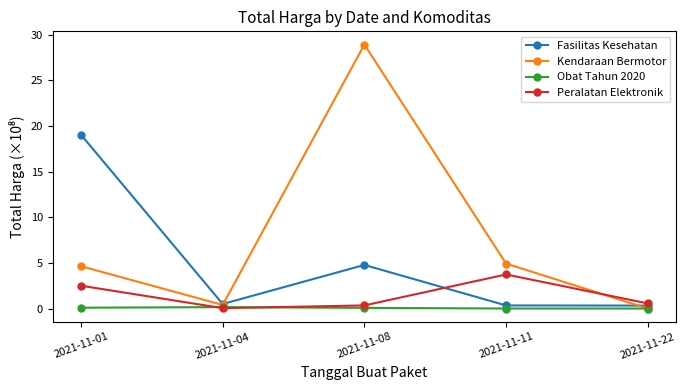

How many lines are shown in the chart?

4